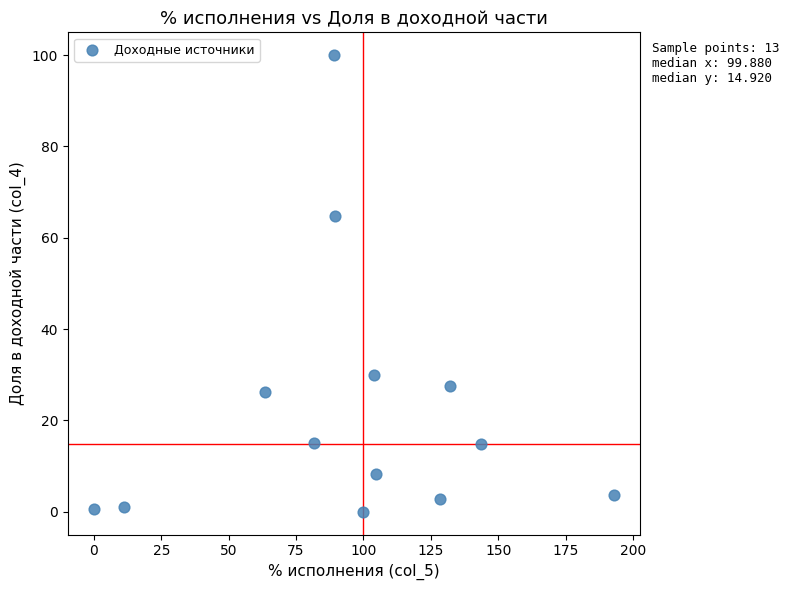

What is the range of Y values (max minus min)?

100.0